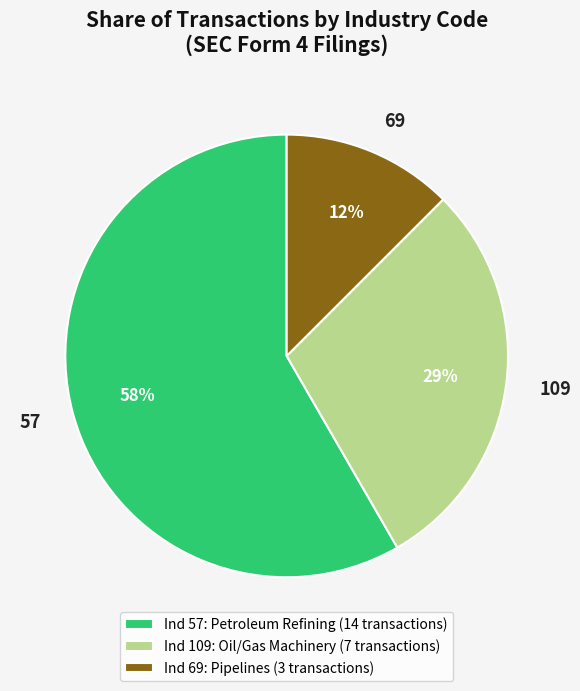

To the nearest percent, what is the average slice percentage?

33%